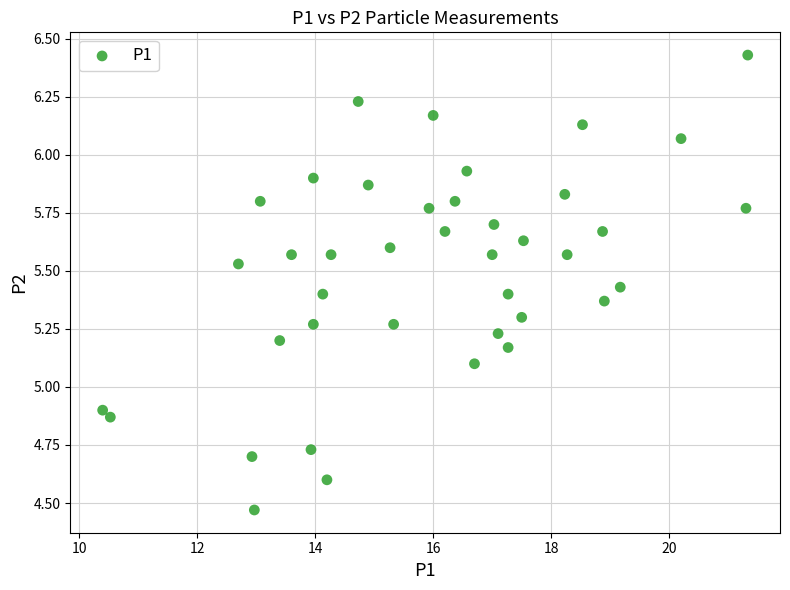

What is the range of X values (max minus min)?

10.9